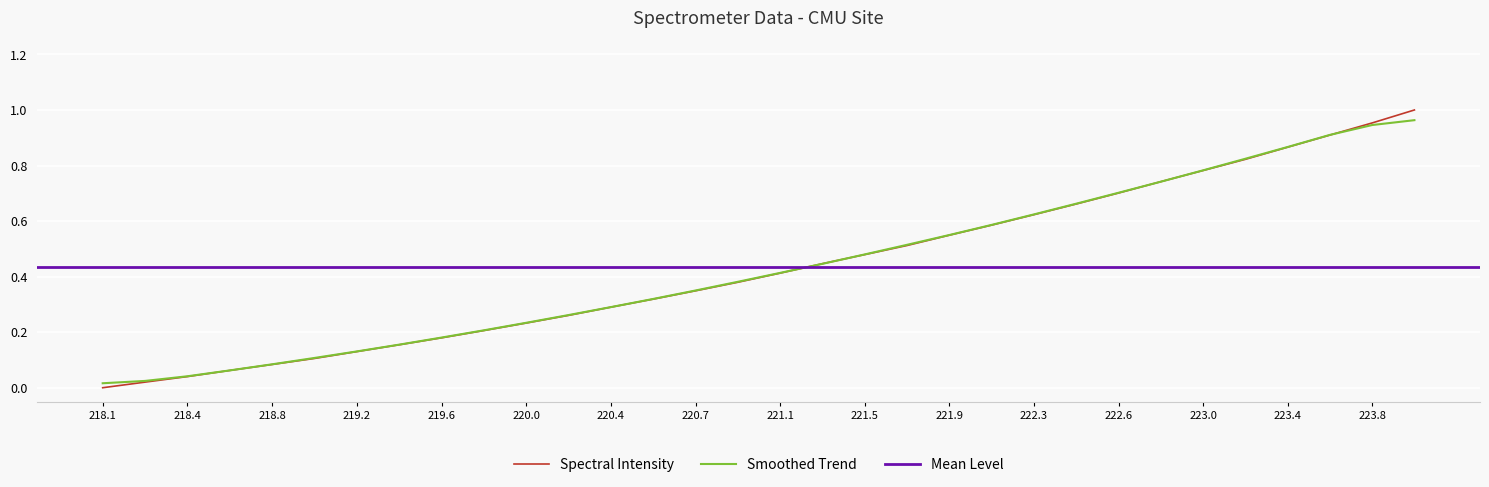

True or false: Spectral Intensity has a value of 0.2 at 221.5.

False